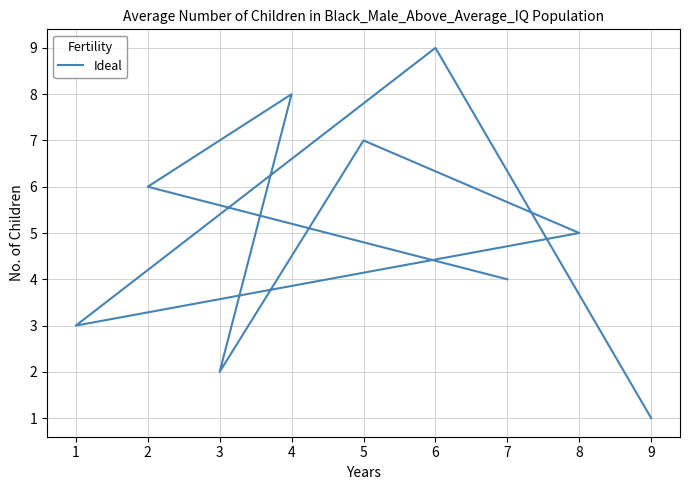

How many interior local valleys (lower than both neighbors) does the data have?

2